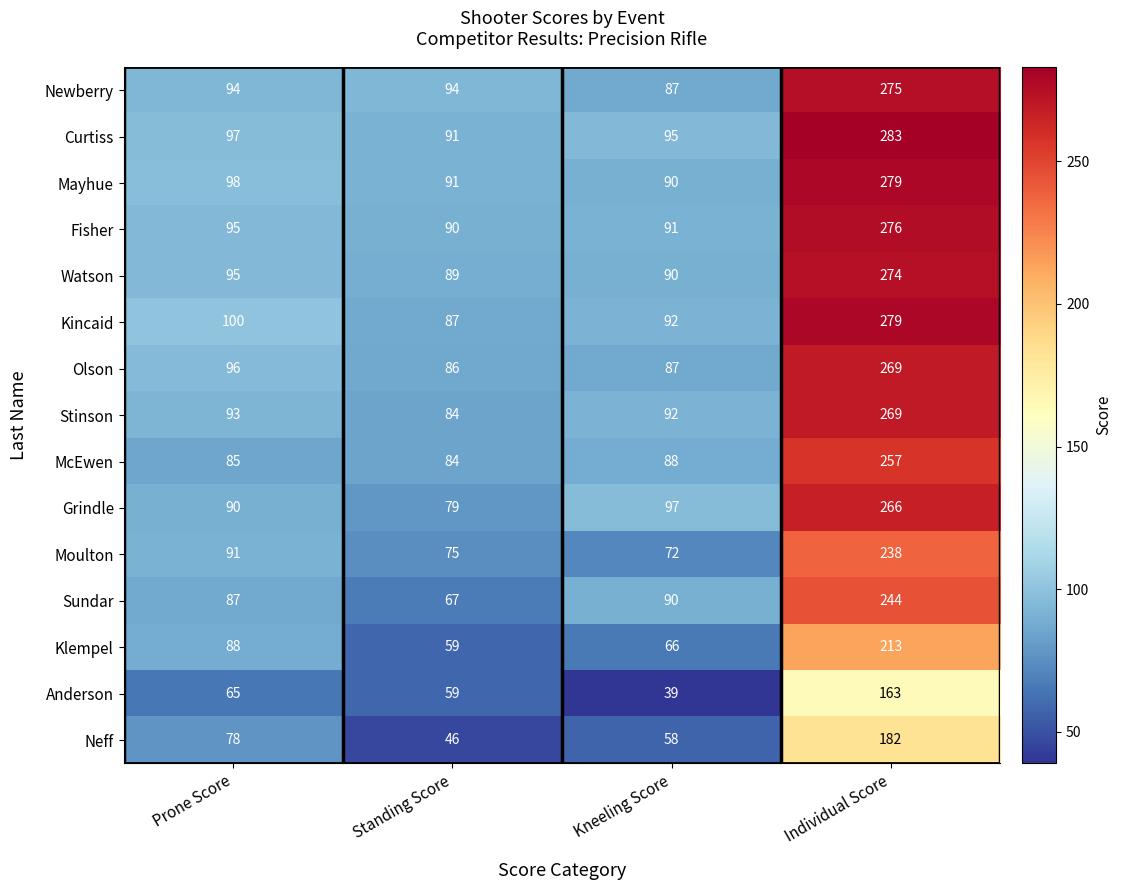

Which series has the largest total across all categories?

Curtiss